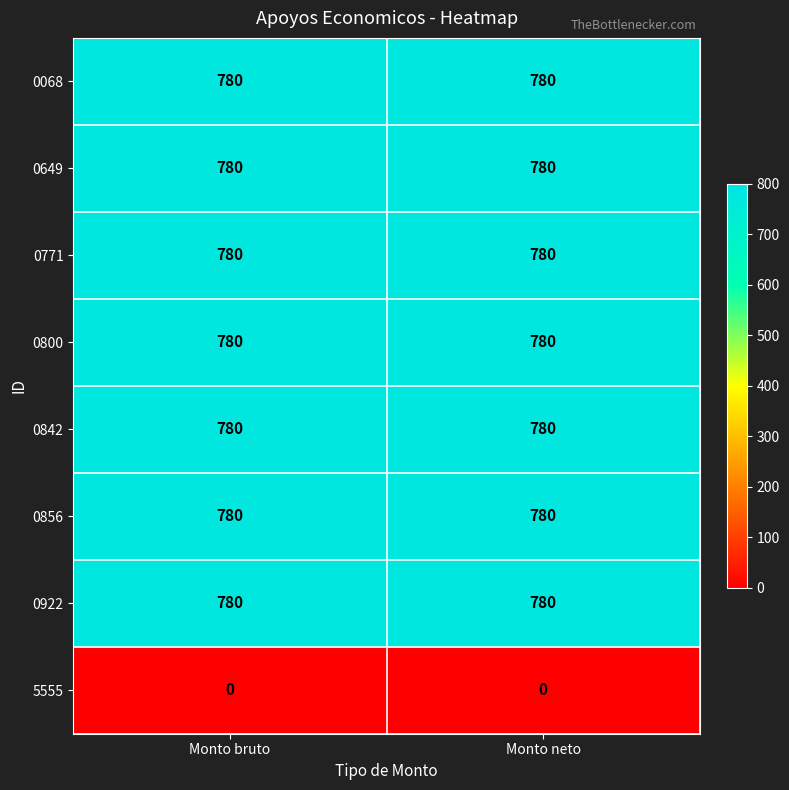

True or false: 0649 has a value of 780 at Monto bruto.

True